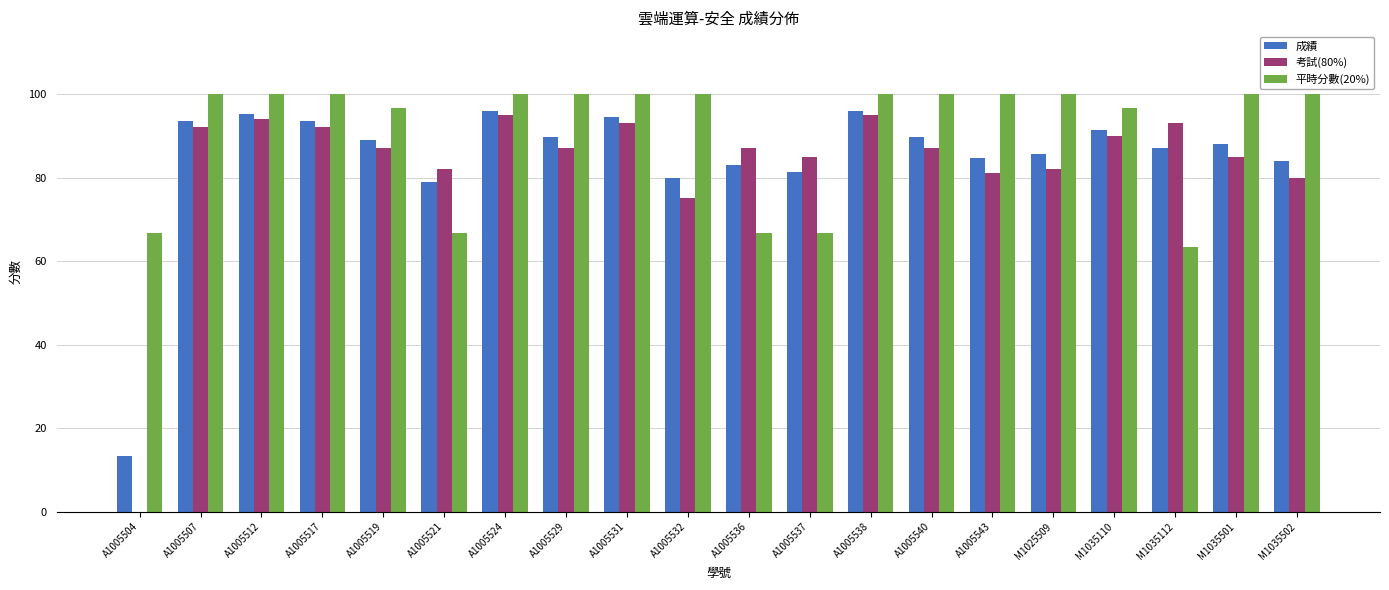

Which series has the largest total across all categories?

平時分數(20%)